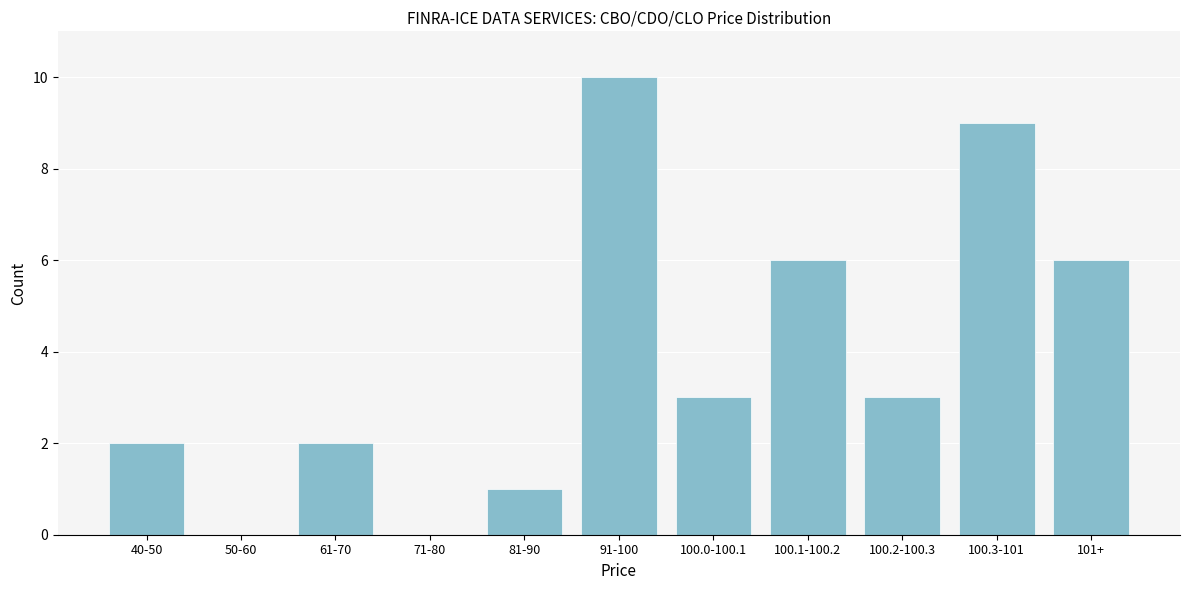

Reading left to right, transcribe all the data shown in this chart.

40-50=2	50-60=0	61-70=2	71-80=0	81-90=1	91-100=10	100.0-100.1=3	100.1-100.2=6	100.2-100.3=3	100.3-101=9	101+=6